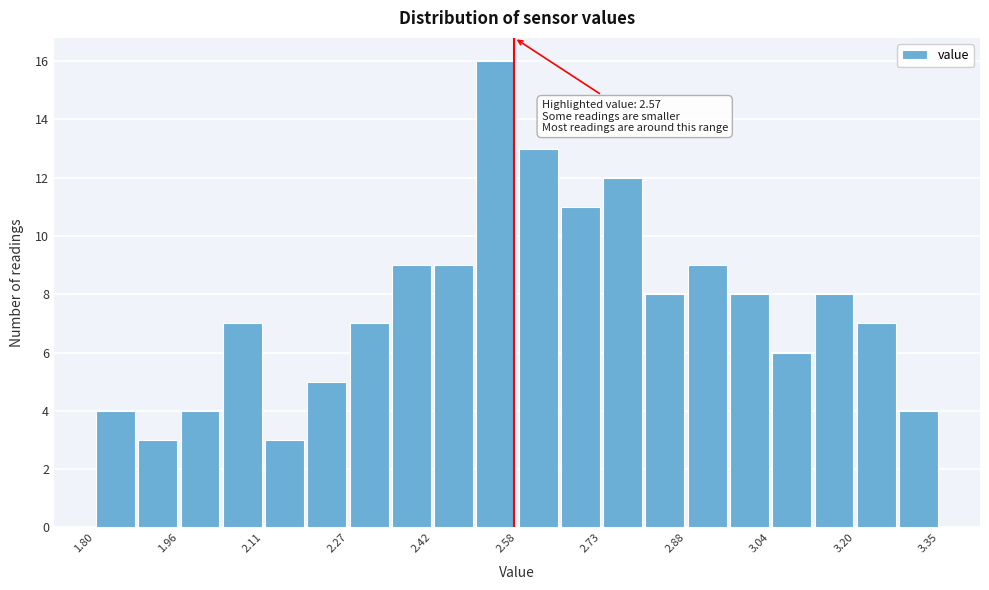

Read against the x-axis, roughly where is the centre of the tallest bar?

2.54